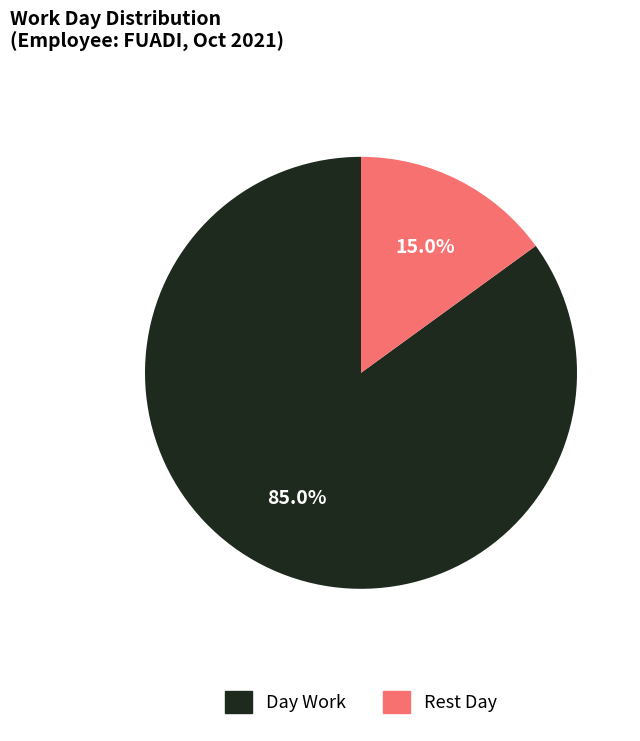

Which has a higher value, Rest Day or Day Work?

Day Work